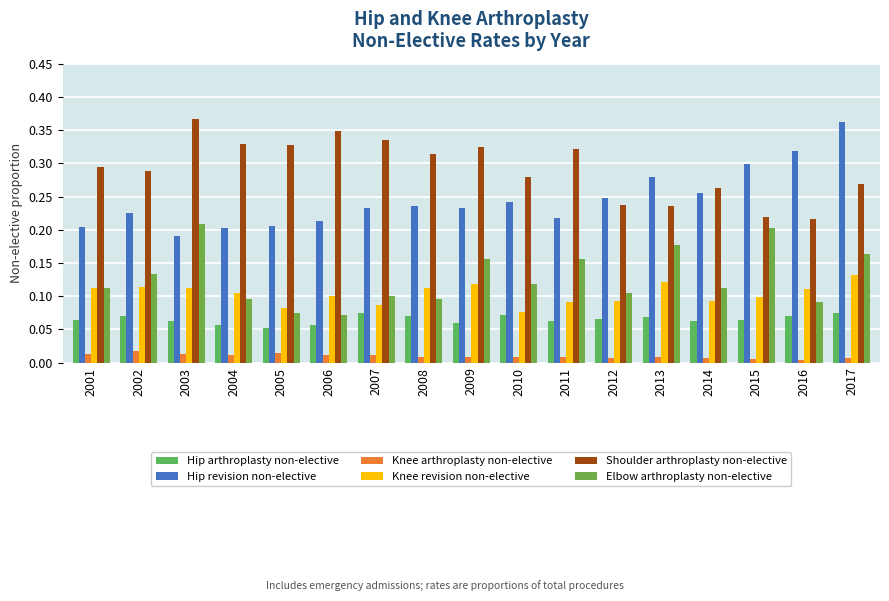

Which category has the lowest value in the Hip arthroplasty non-elective series?

2005